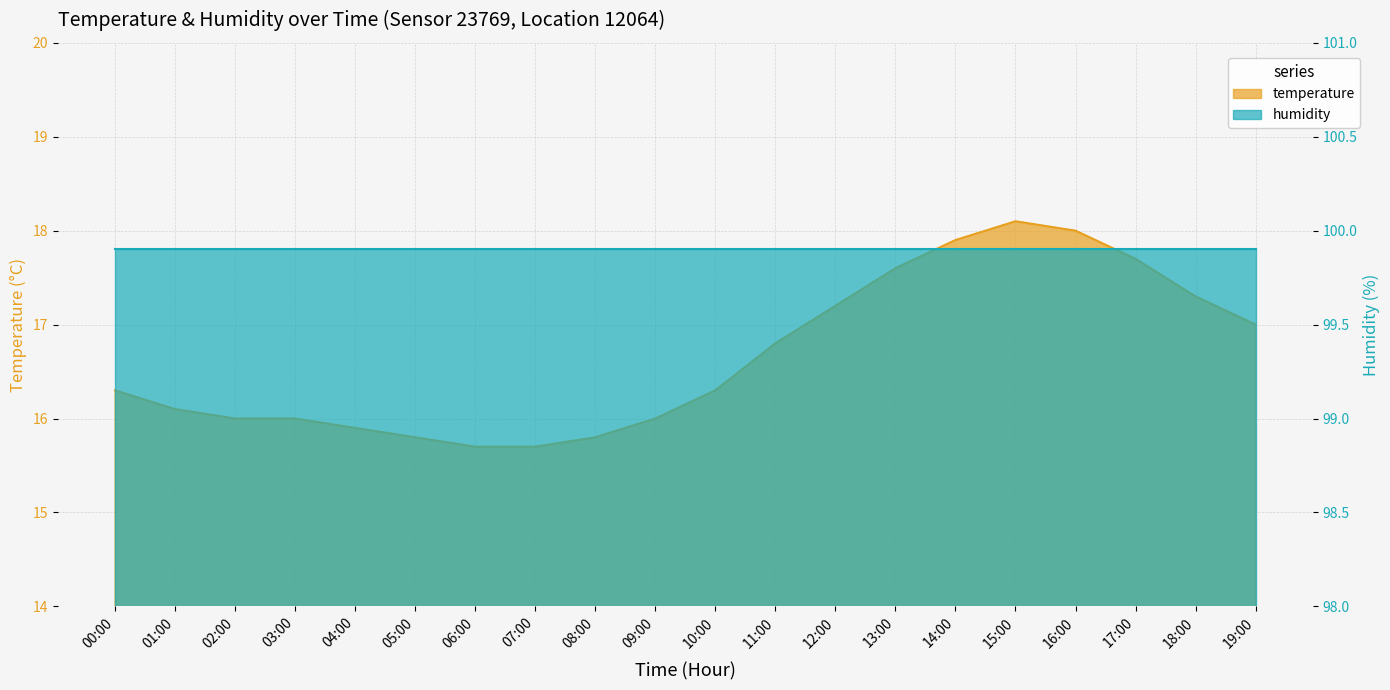

Count the number of categories in the chart.

20